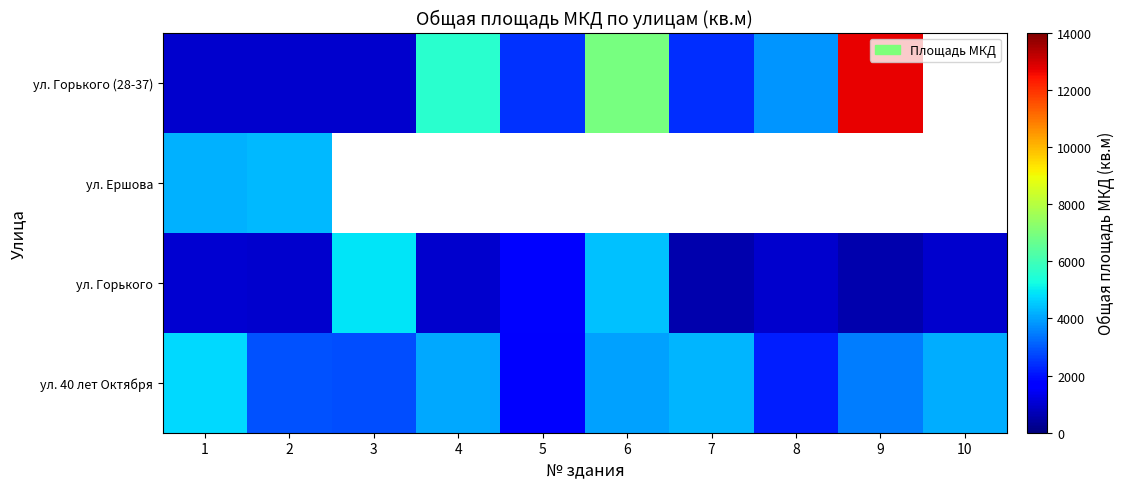

The ул. Ершова series shows 7498.5 at 2. True or false?

False